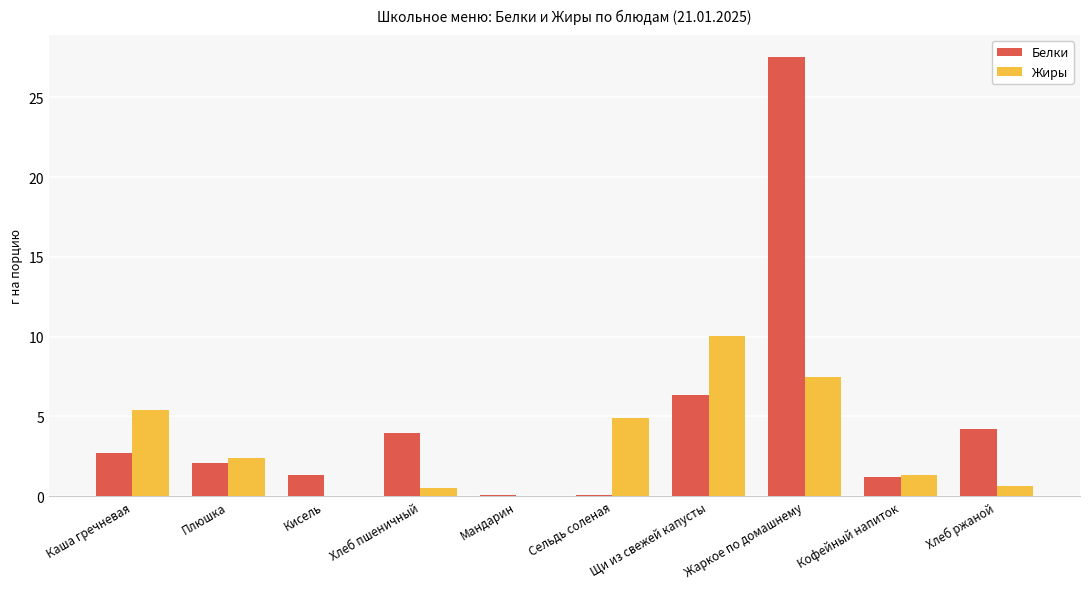

What is the total value across all series at Сельдь соленая?

5.0